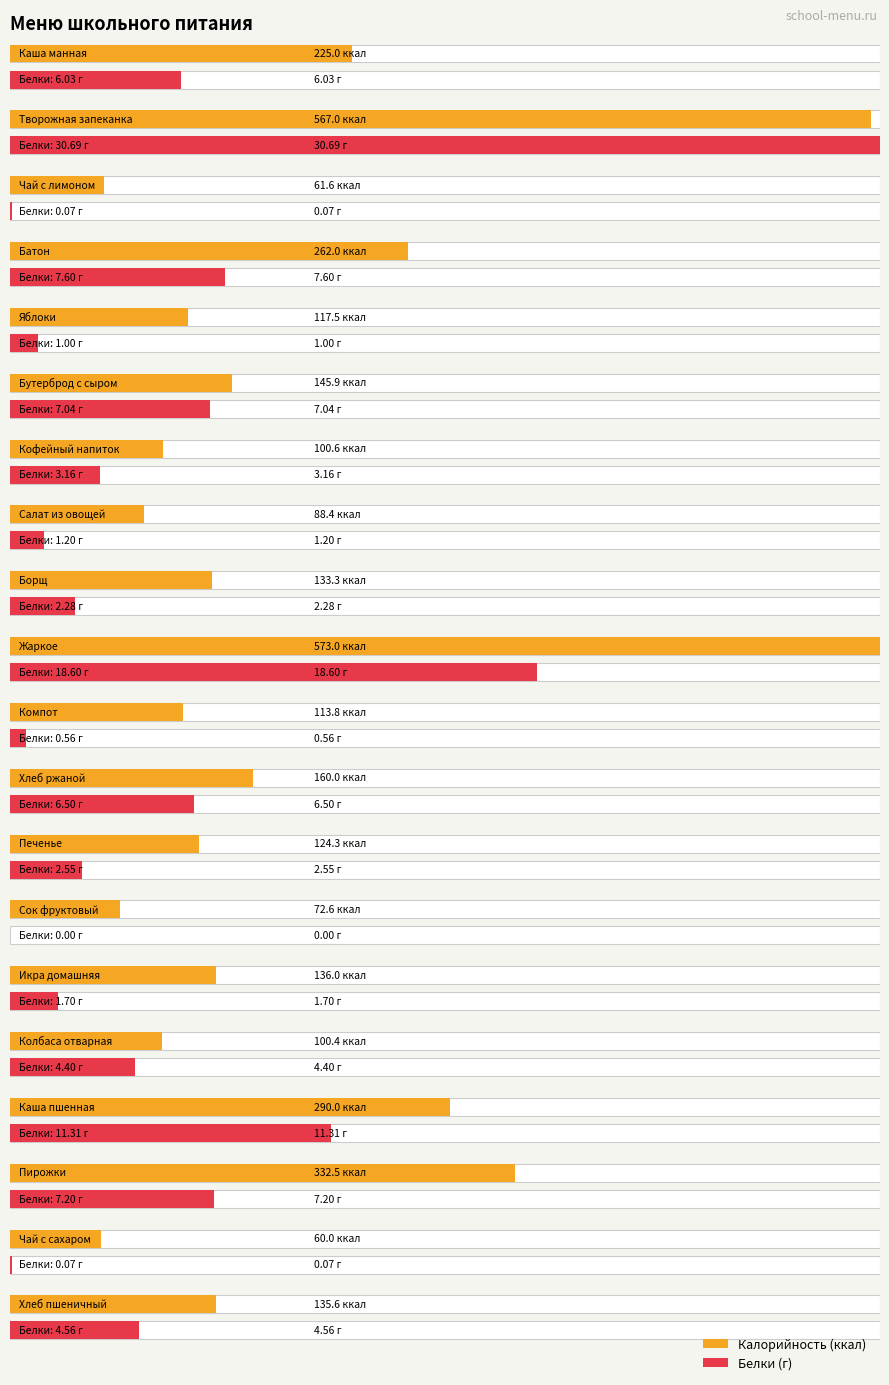

Is the value of Калорийность at Печенье greater than the value of Белки at Колбаса отварная?

Yes